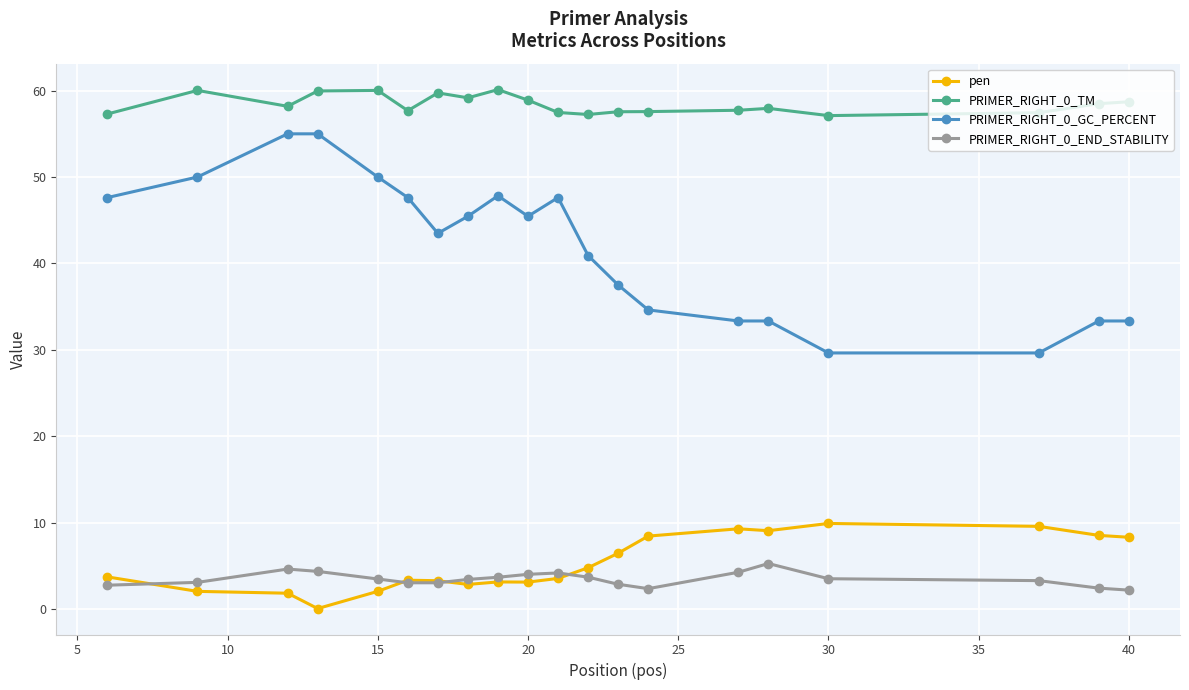

What is the lowest value of the PRIMER_RIGHT_0_END_STABILITY series?

2.2